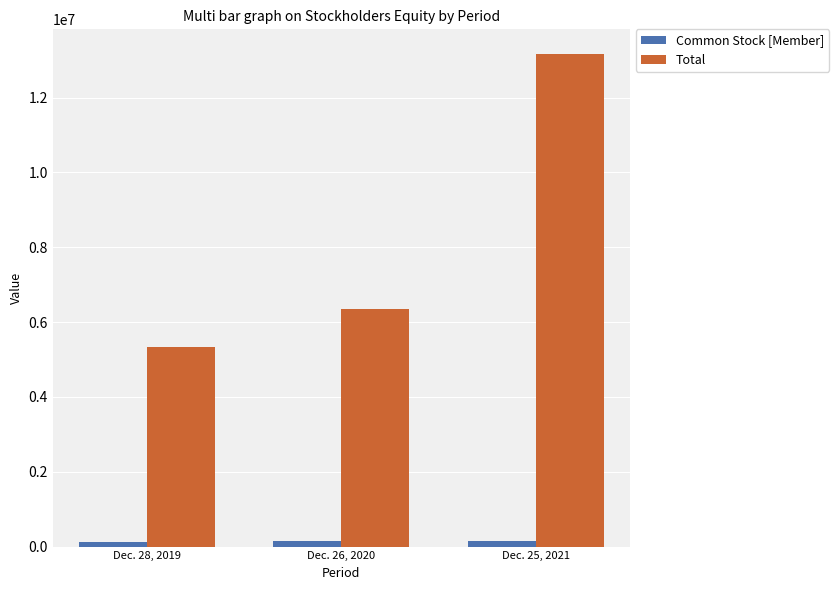

The value of Total at Dec. 25, 2021 is 13166311. True or false?

True